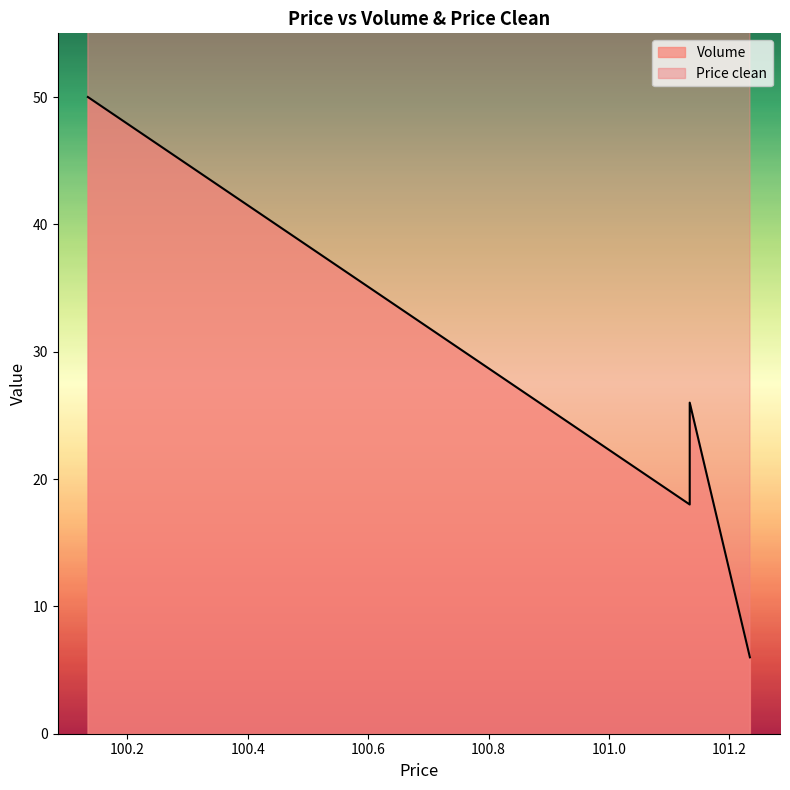

At which label does the data first exceed 100?

101.234247